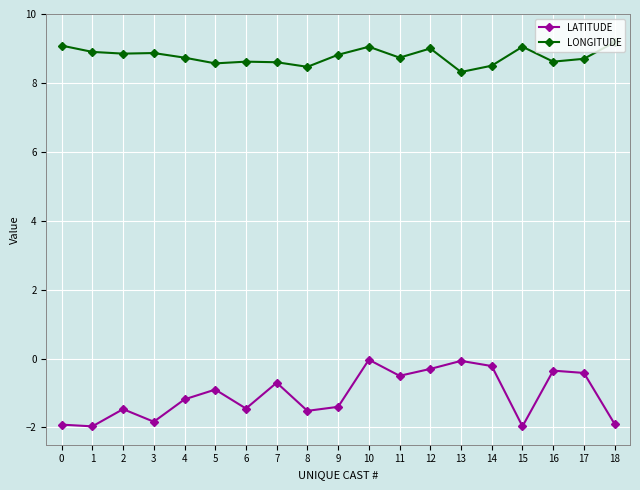

What is the difference between the maximum and minimum values in the LONGITUDE series?

0.9